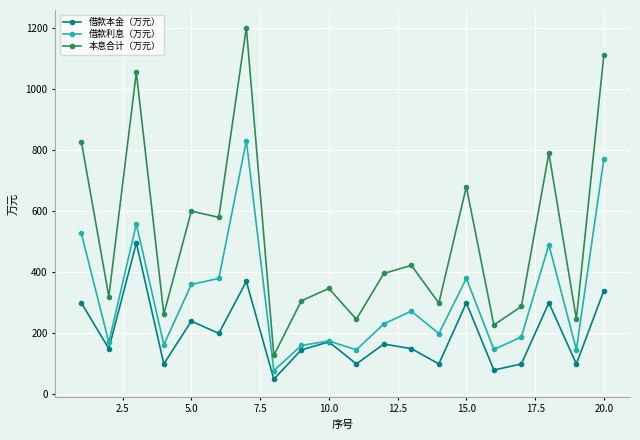

True or false: 本息合计（万元） has more than 0 points higher than both neighbors.

True